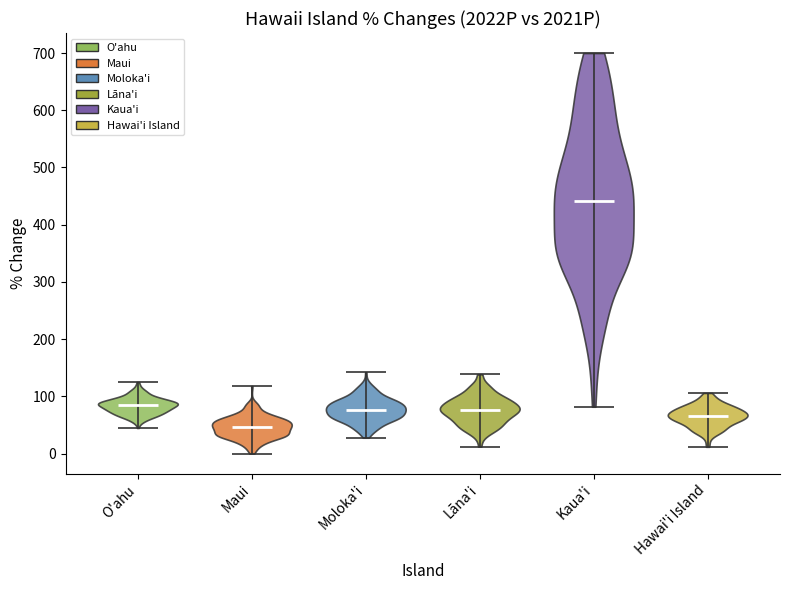

Which violin has the lowest median line?

Maui